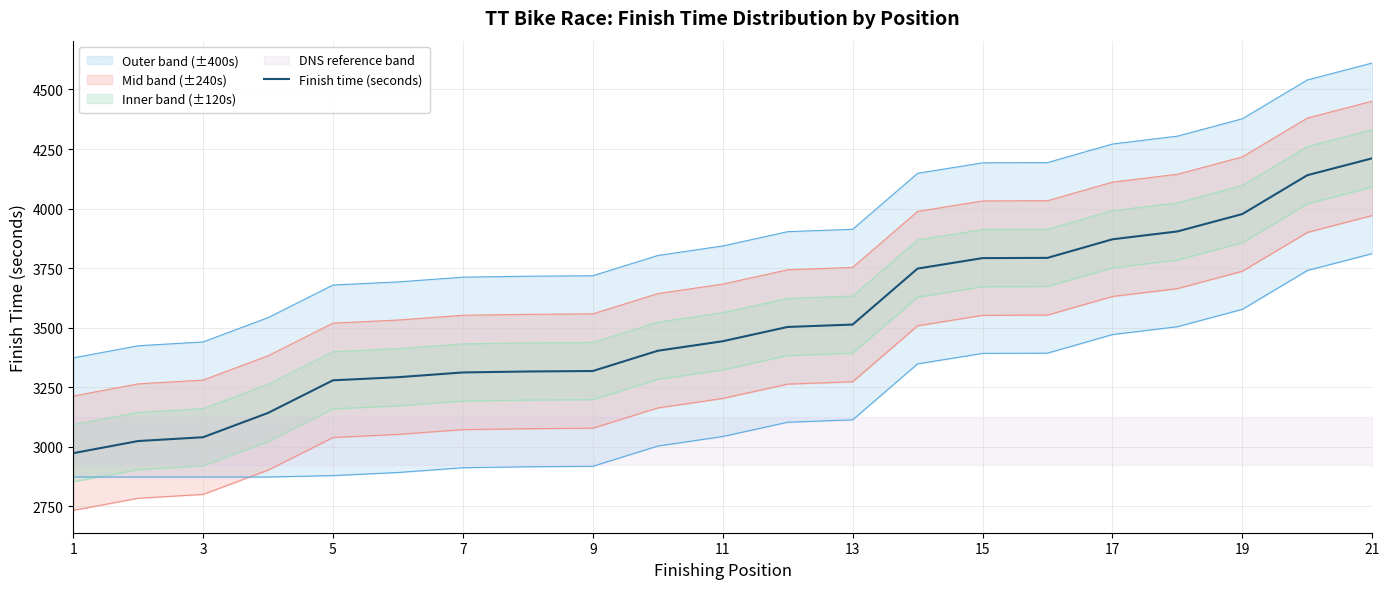

What is the lowest value of the Finish time (seconds) series?

2973